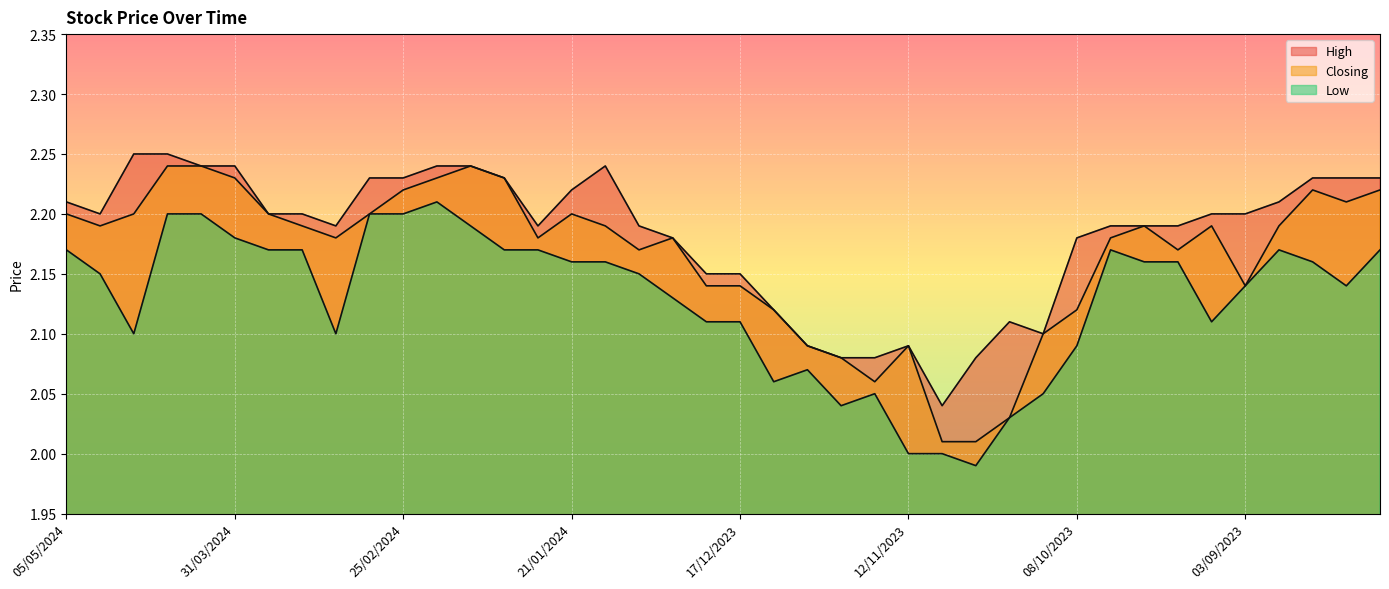

What is the minimum value shown in the chart?

2.0